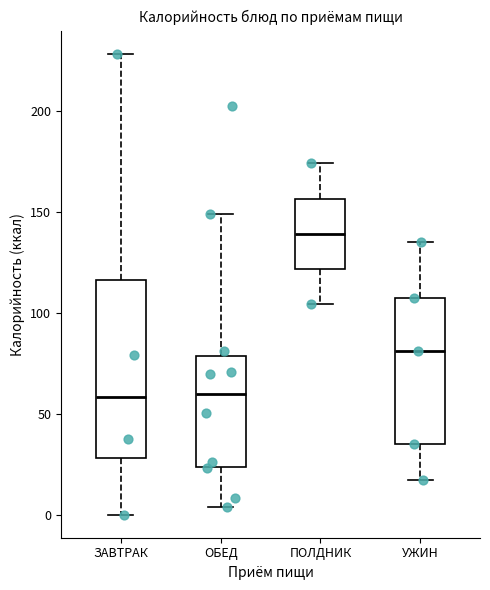

Where is the lower edge of the box for УЖИН on the y-axis? The values are not printed on the chart, so give them approximately, as read against the axis.

35